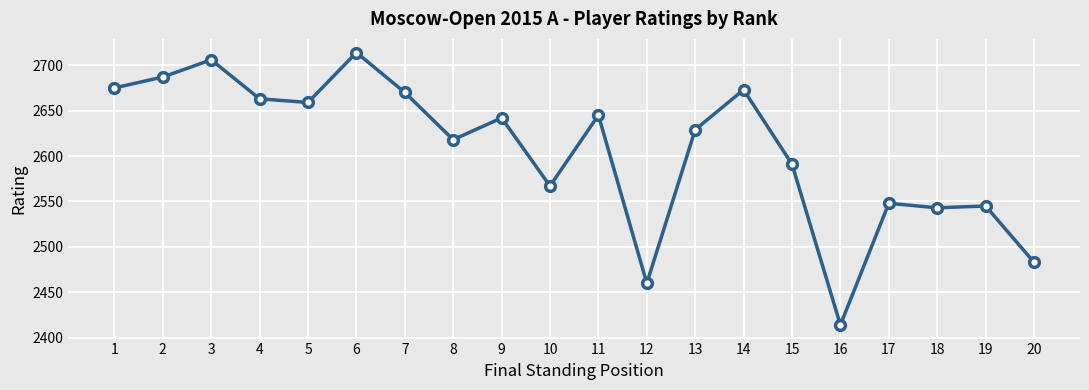

Read the value at 19.

2545